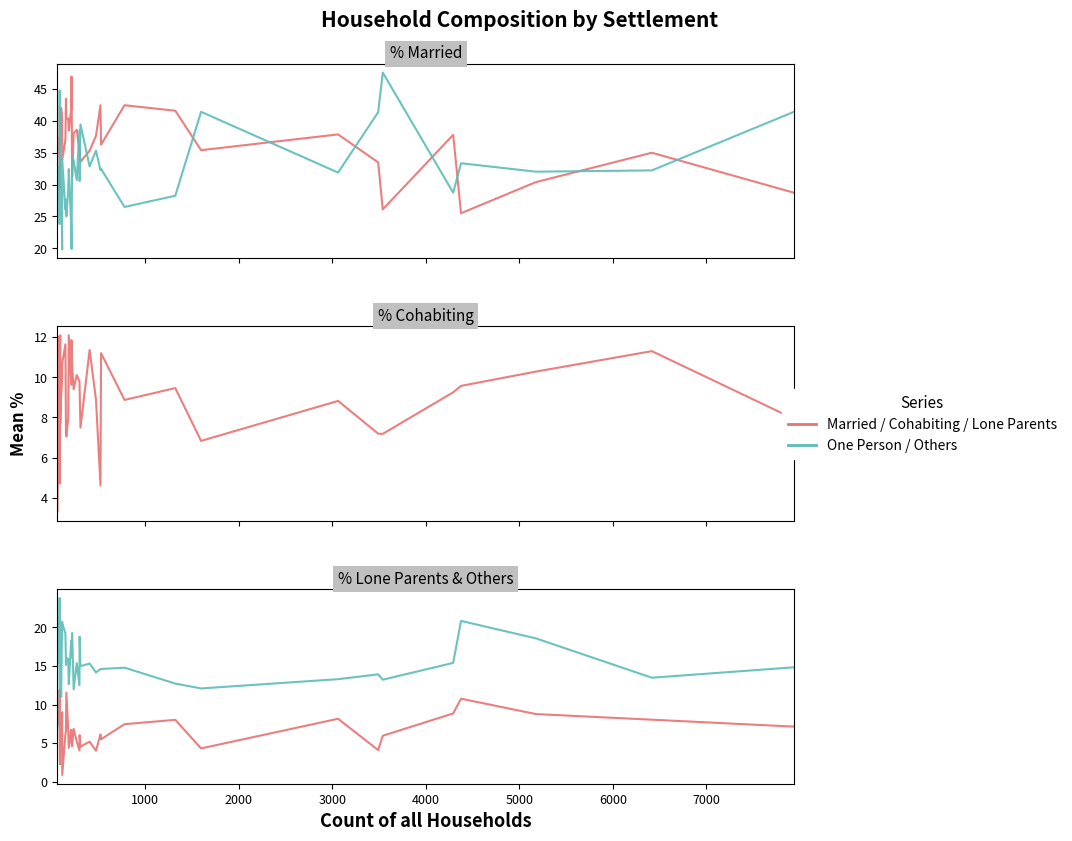

What is the greatest value displayed?

47.5